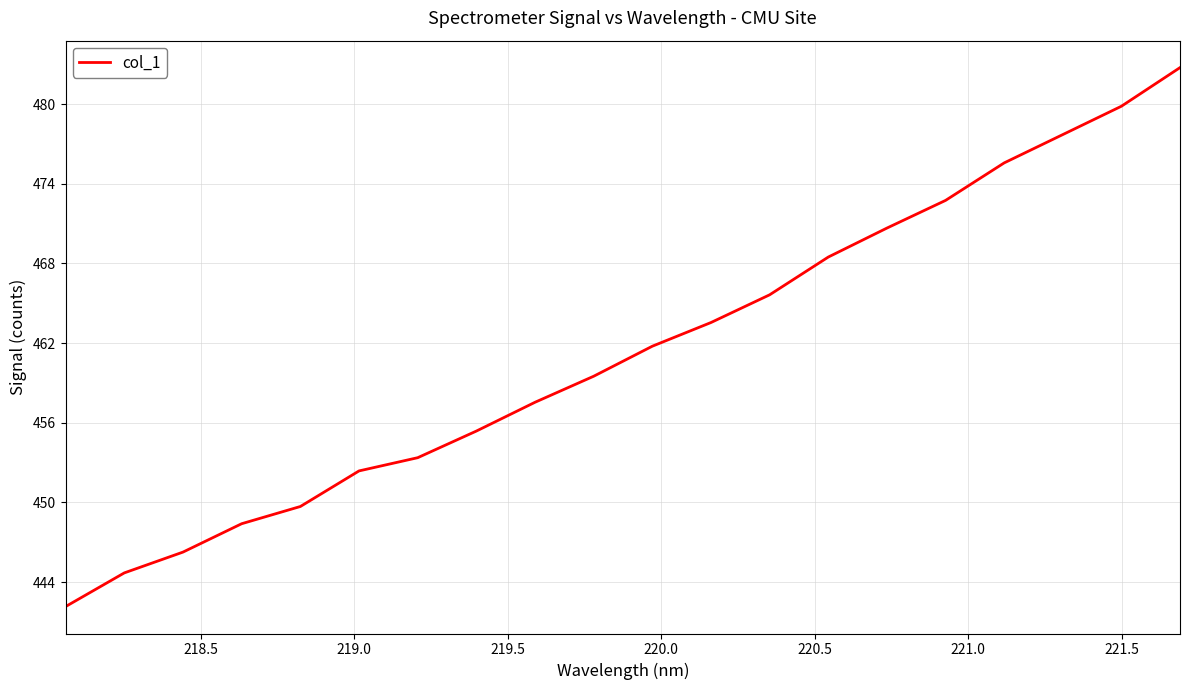

Reading right to left, list all the values displayed in this chart.

482.7	479.8	477.7	475.6	472.7	470.7	468.5	465.6	463.6	461.8	459.5	457.5	455.4	453.4	452.4	449.7	448.4	446.3	444.7	442.2